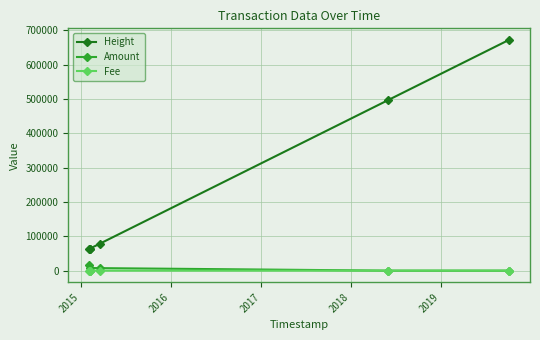

True or false: Fee and Height intersect in this chart.

False